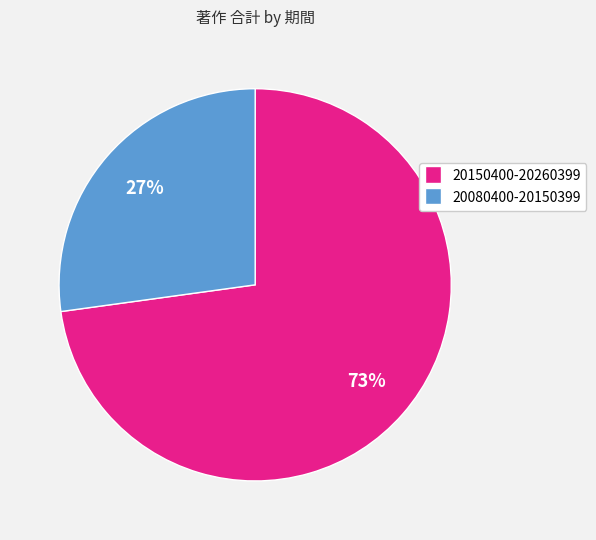

Combined, do 20080400-20150399 and 20150400-20260399 account for over 50%?

Yes